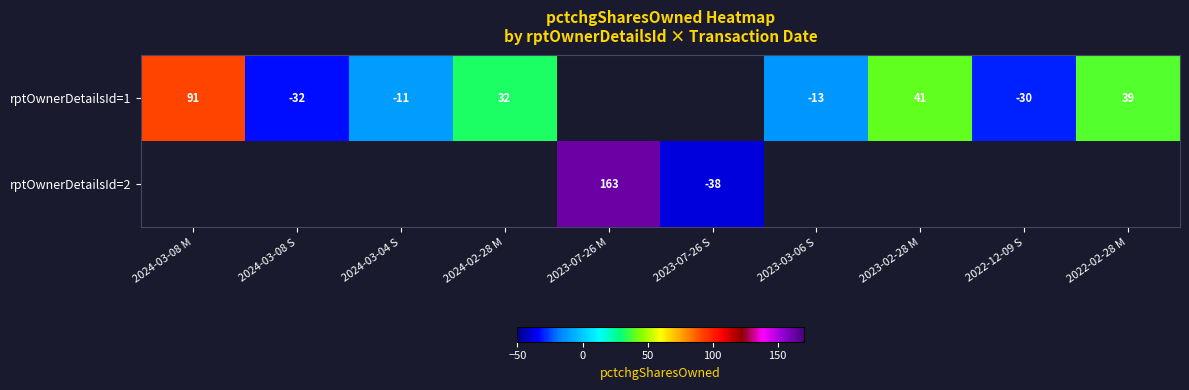

Is it true that rptOwnerDetailsId=2 equals -38 at 2023-07-26 S?

True